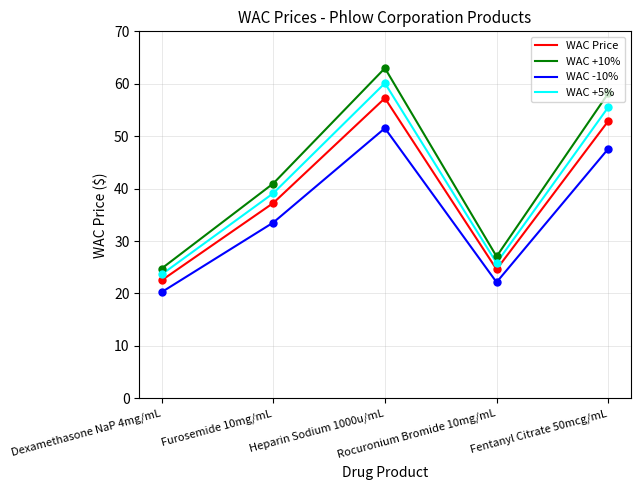

Which series has the largest range (max minus min)?

WAC +10%